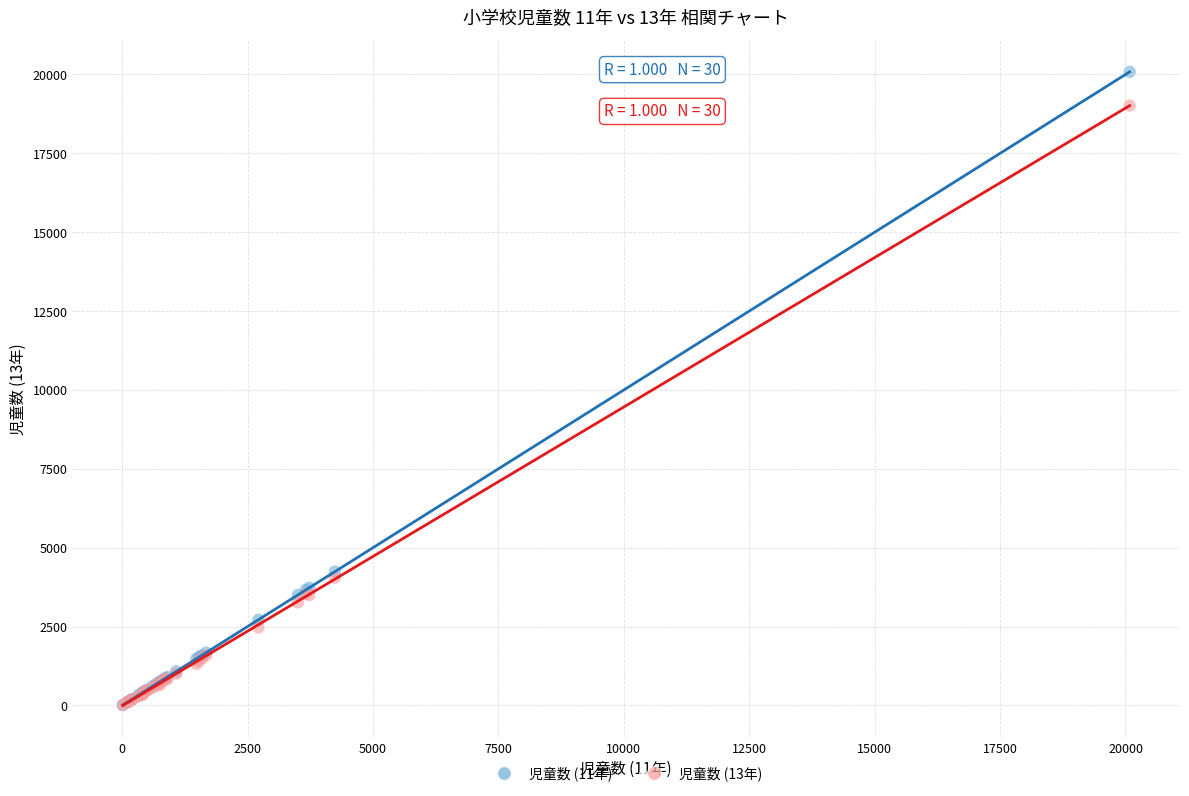

Which series contains the highest Y value?

児童数 (11年)